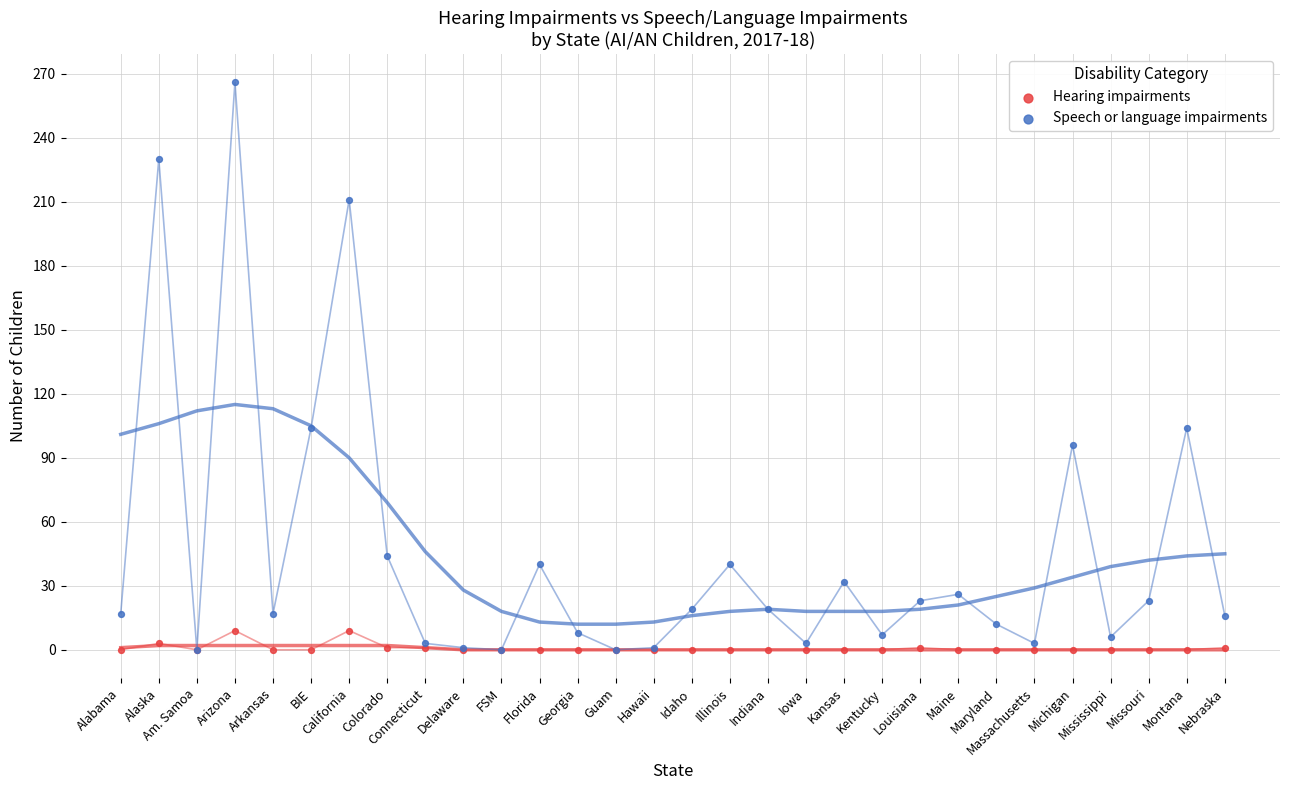

Which series has the widest spread of Y values?

Speech or language impairments